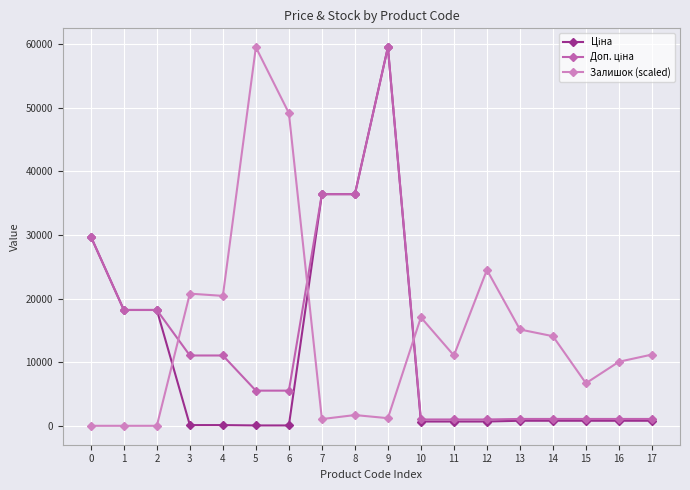

Reading left to right, what are all the values shown in this chart?

Ціна: 0=29761.5	1=18212.0	2=18212.0	3=110.5	4=110.5	5=55.3	6=55.3	7=36424.0	8=36424.0	9=59523.0	10=672.1	11=672.1	12=672.1	13=793.0	14=793.0	15=793.0	16=793.0	17=793.0
Доп. ціна: 0=29761.5	1=18212.0	2=18212.0	3=11055.0	4=11055.0	5=5528.0	6=5528.0	7=36424.0	8=36424.0	9=59523.0	10=992.7	11=992.7	12=992.7	13=1074.6	14=1074.6	15=1074.6	16=1074.6	17=1074.6
Залишок (scaled): 0=0.0	1=0.0	2=0.0	3=20780.2	4=20428.0	5=59523.0	6=49168.1	7=1056.6	8=1690.6	9=1197.5	10=17046.8	11=11059.3	12=24513.6	13=15144.9	14=14088.3	15=6691.9	16=10073.1	17=11200.2